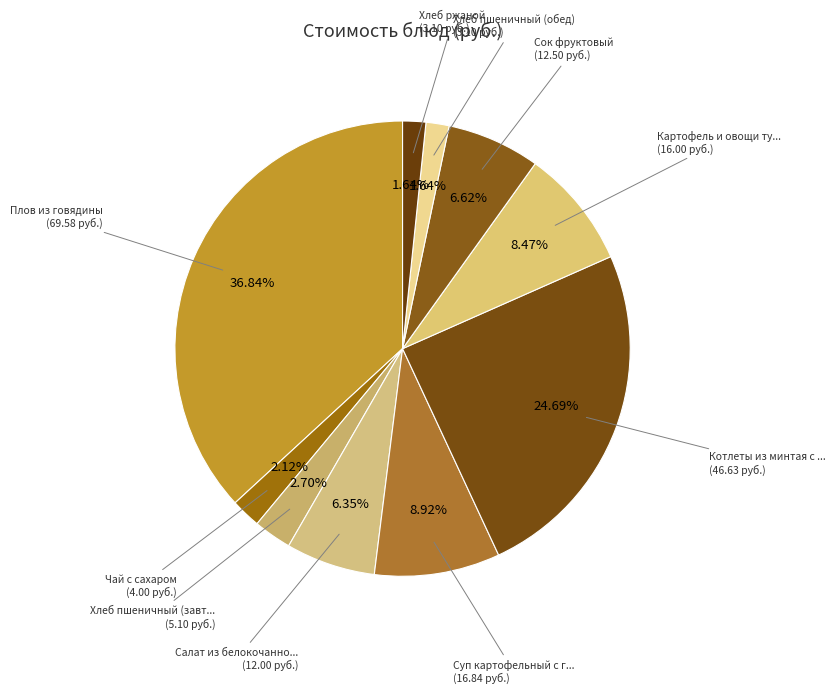

Count the number of slices in the pie.

10